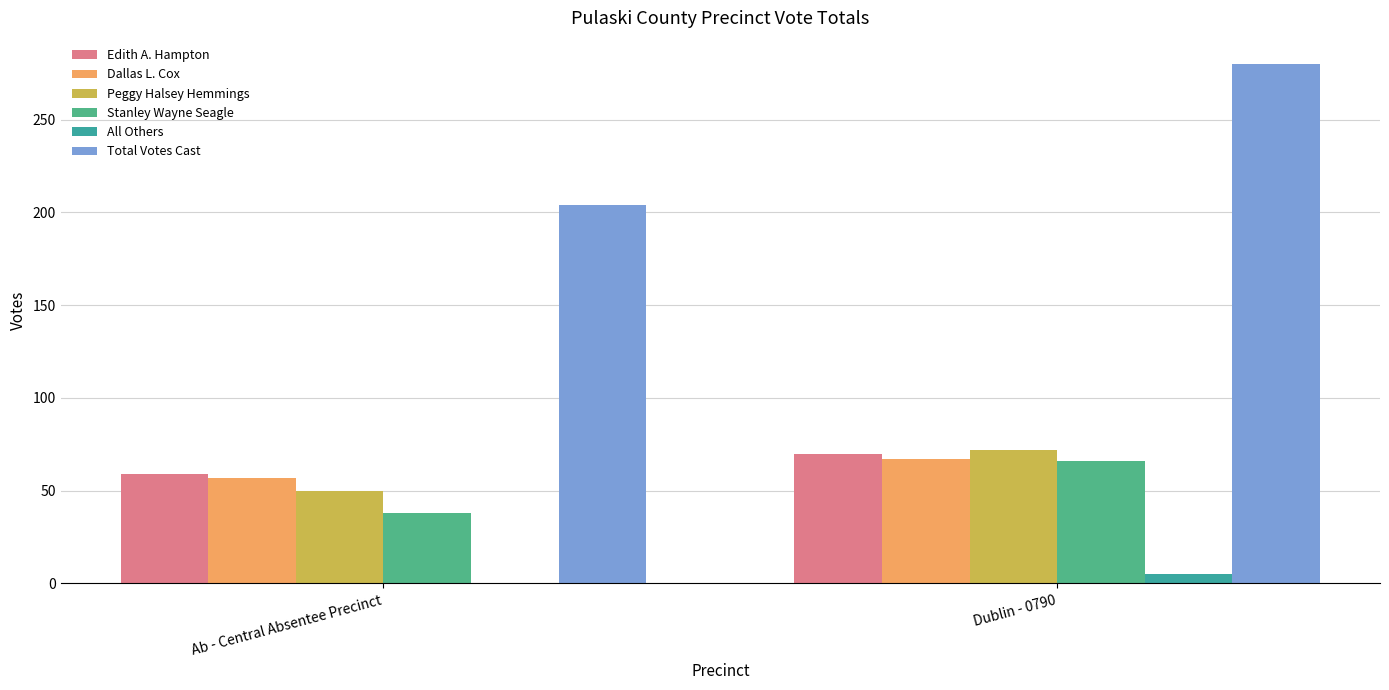

What are all the series names shown in the legend?

Edith A. Hampton, Dallas L. Cox, Peggy Halsey Hemmings, Stanley Wayne Seagle, All Others, Total Votes Cast